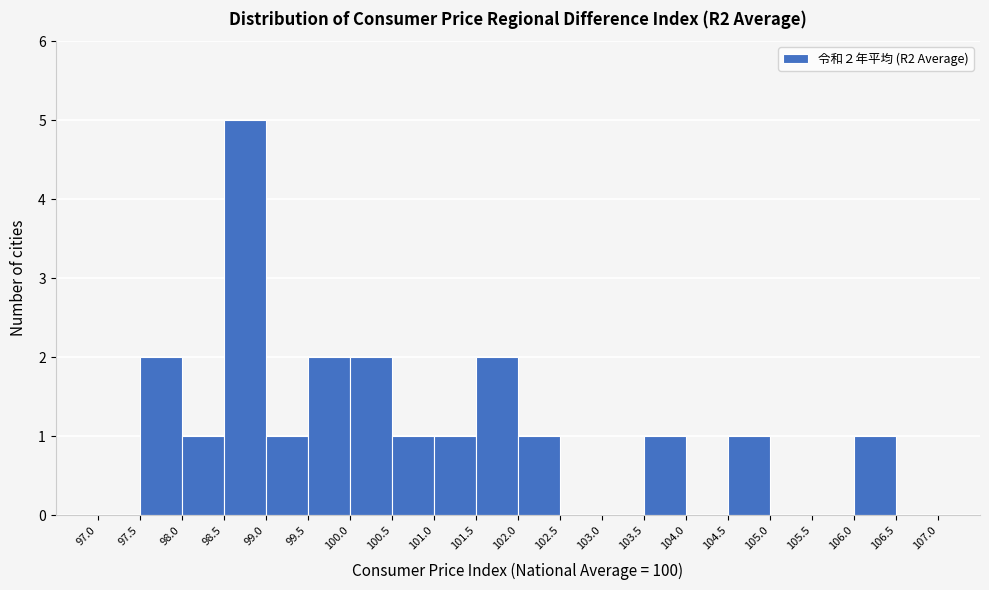

Which range on the x-axis has the tallest bar?

98.5 to 99.0